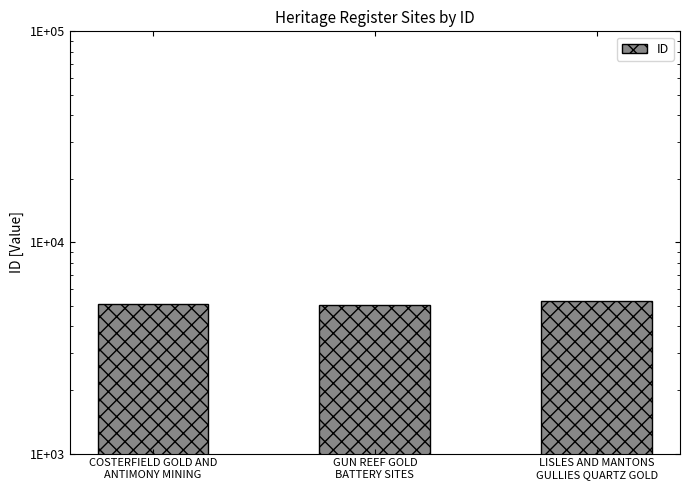

Read the value at COSTERFIELD GOLD AND
ANTIMONY MINING, to the nearest 5.

5105